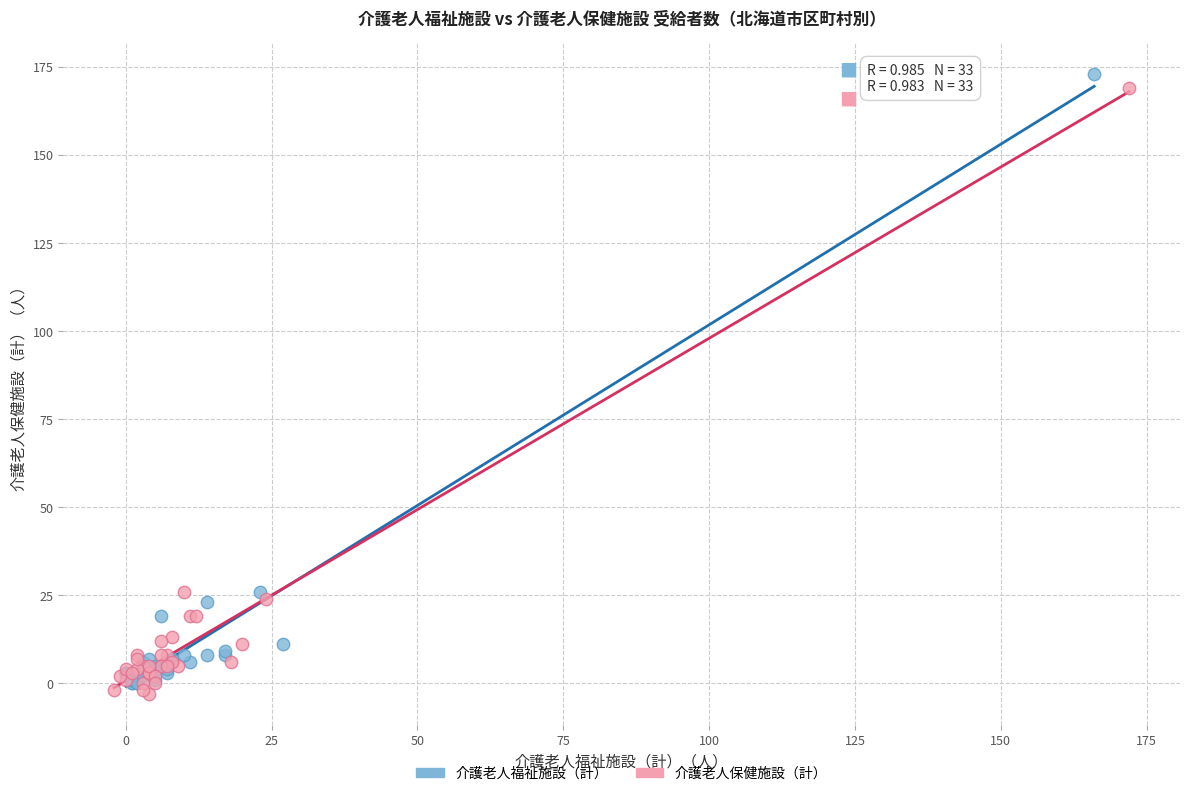

What are all the series names shown in the legend?

介護老人福祉施設（計）, 介護老人保健施設（計）